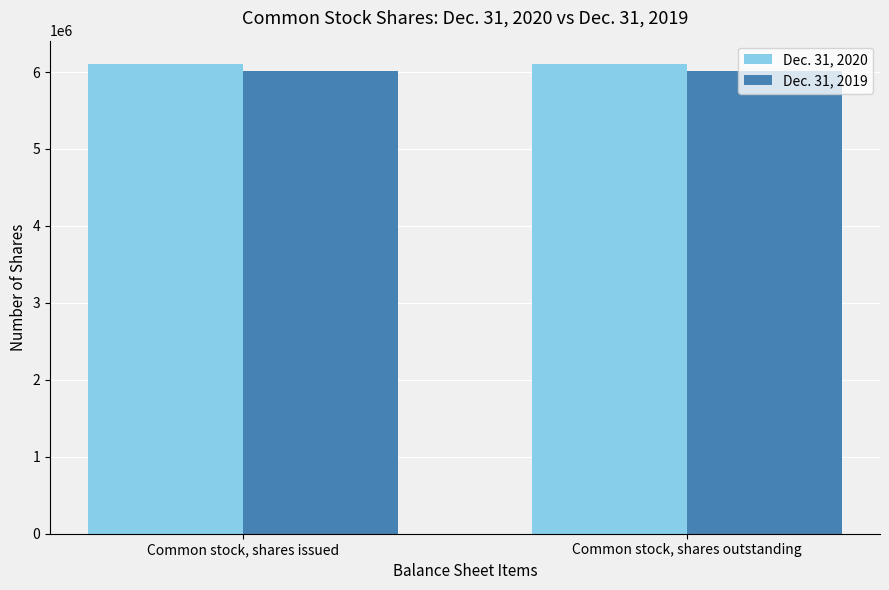

What is the highest value of the Dec. 31, 2019 series?

6017674